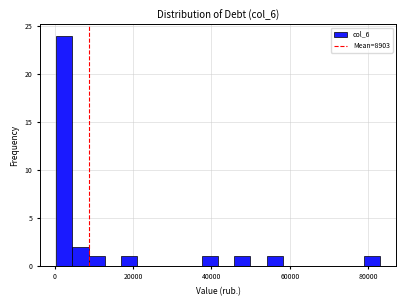

Read against the x-axis, roughly where is the centre of the tallest bar?

2000